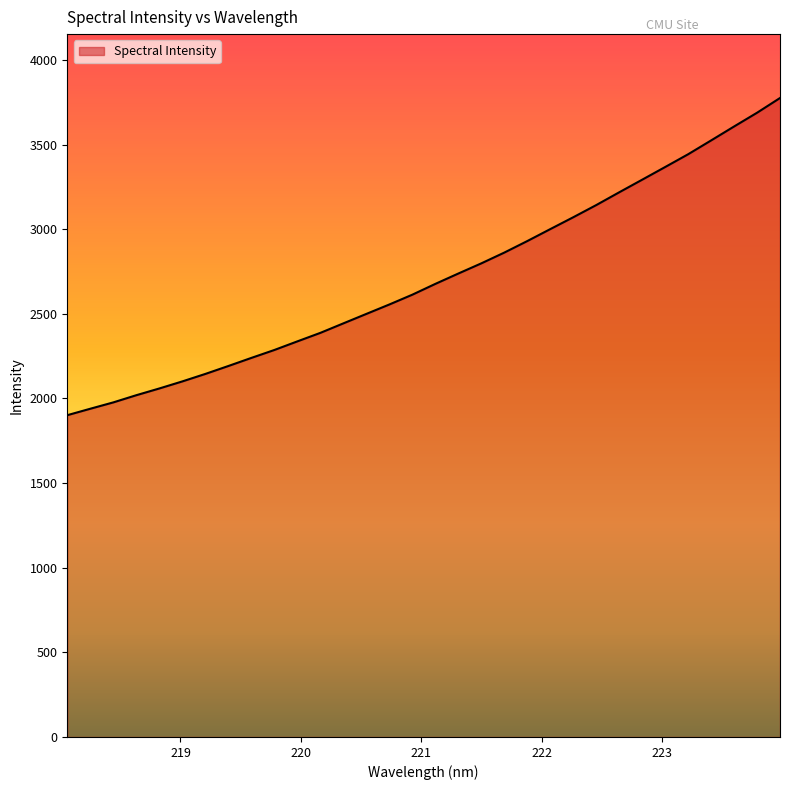

Reading left to right, extract all data points from this chart.

1901.3	1939.4	1976.9	2019.4	2059.2	2100.9	2145.1	2191.9	2239.8	2286.6	2337.5	2387.8	2443.9	2499.8	2555.5	2613.4	2677.2	2738.4	2798.5	2862.1	2930.3	3000.8	3070.9	3142.8	3218.3	3292.8	3367.7	3443.1	3524.8	3607.1	3688.3	3775.4